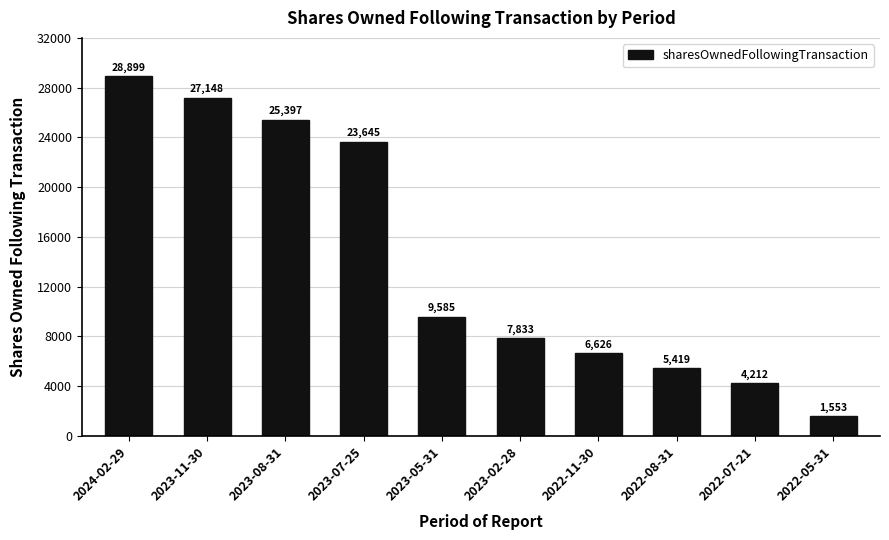

Reading left to right, what are all the values shown in this chart?

28899	27148	25397	23645	9585	7833	6626	5419	4212	1553